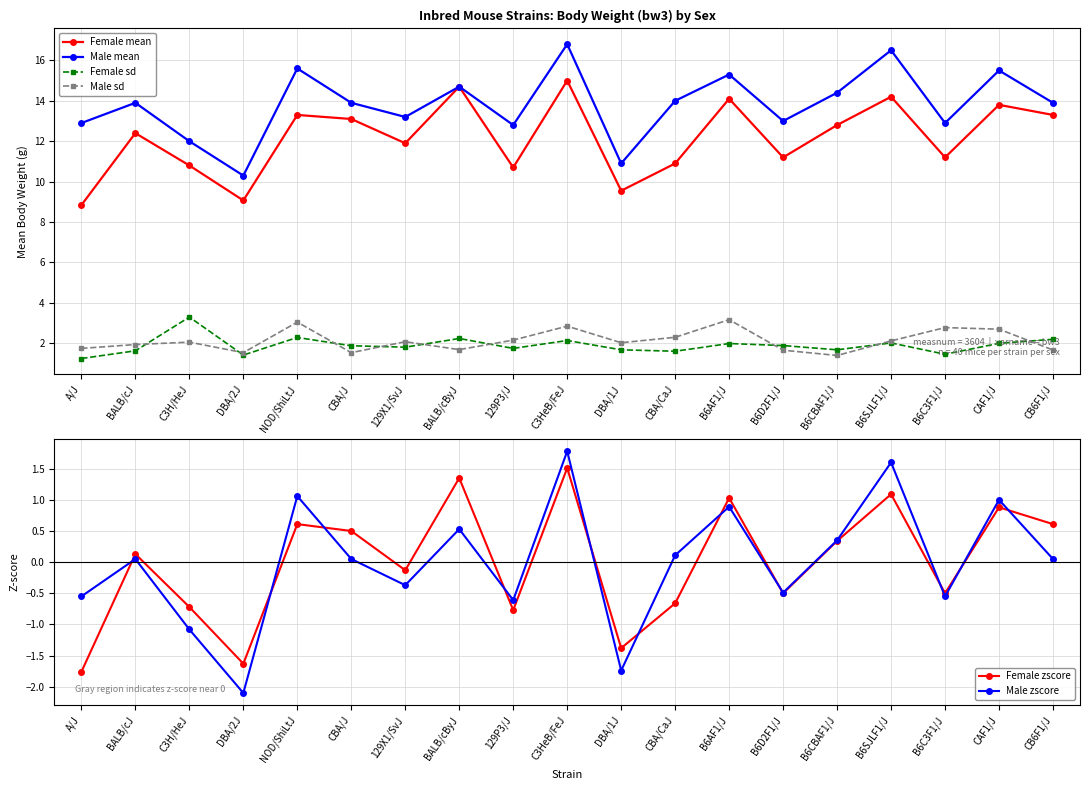

What is the label of the 11th point from the left?

DBA/1J